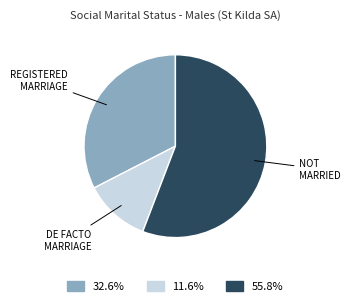

What is the smallest slice in the pie chart?

DE FACTO MARRIAGE